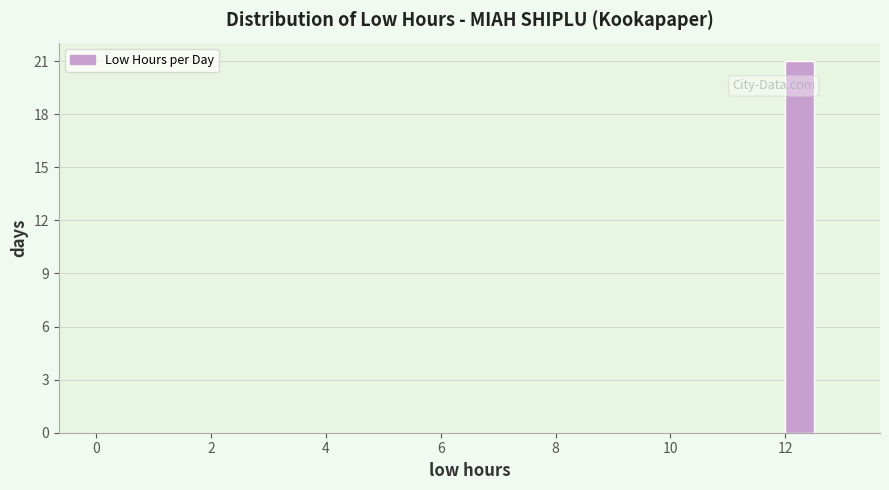

Read against the x-axis, roughly where is the centre of the tallest bar?

12.2